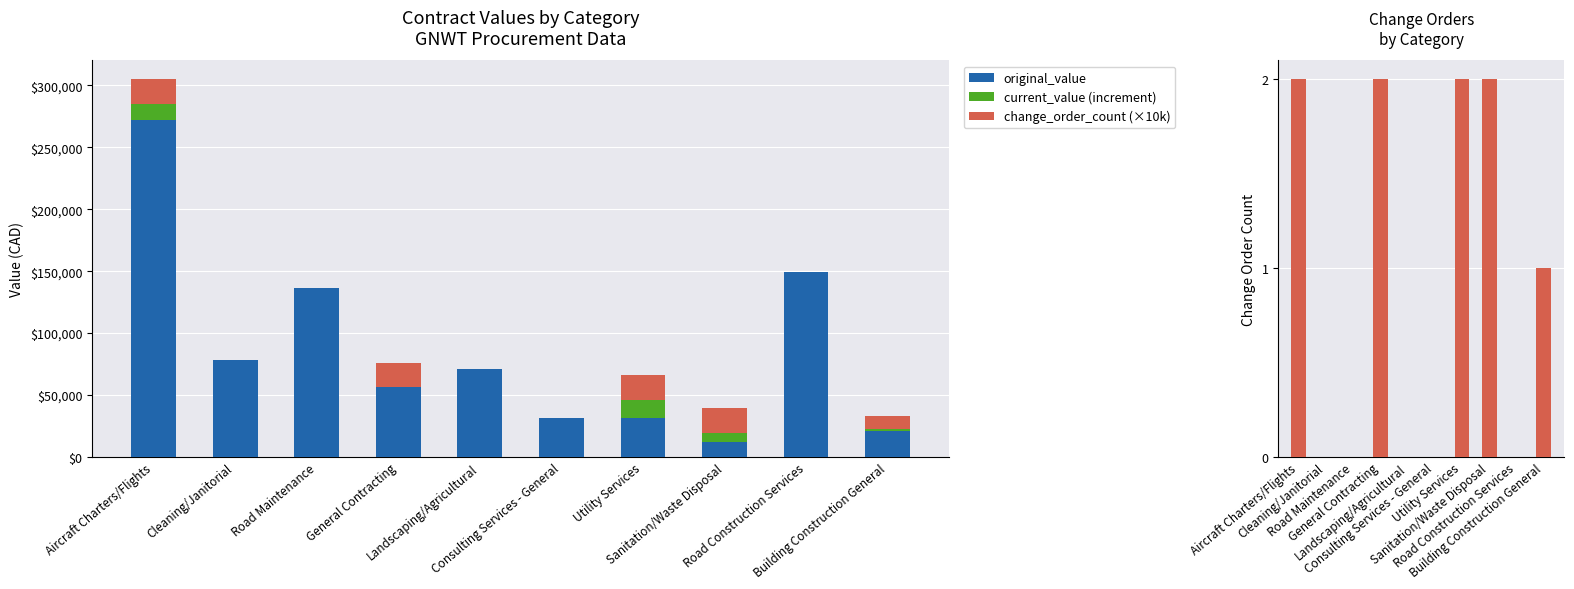

How many series are shown in this chart?

4